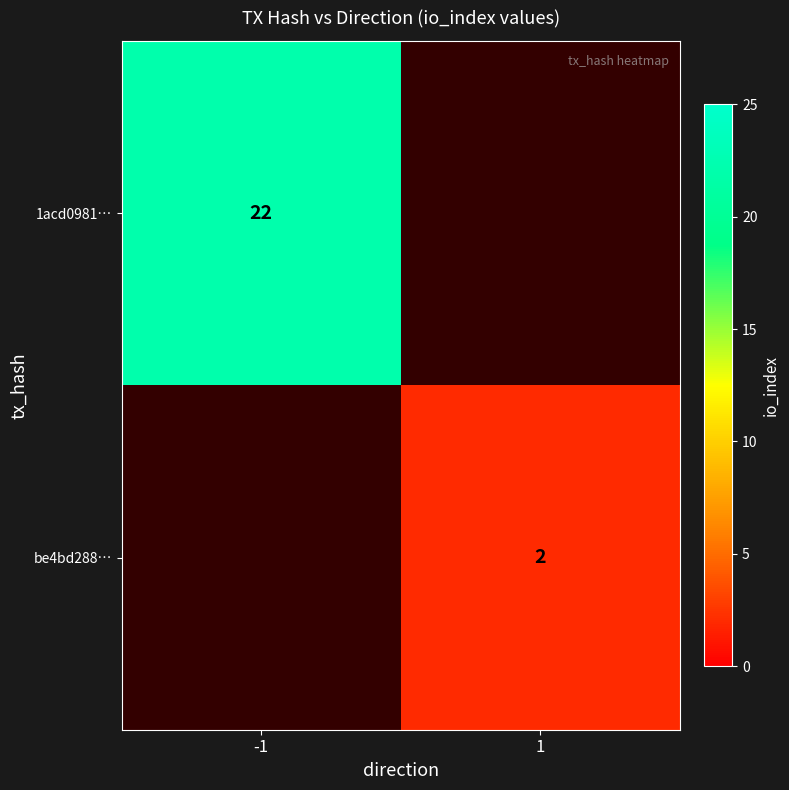

Is the value of be4bd288… at 1 greater than the value of 1acd0981… at -1?

No